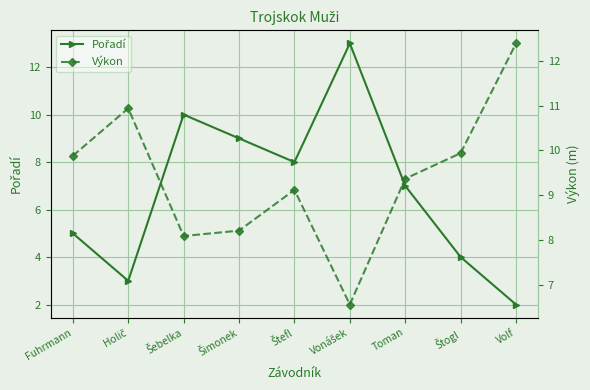

What value does the Výkon series have at Volf?

12.4